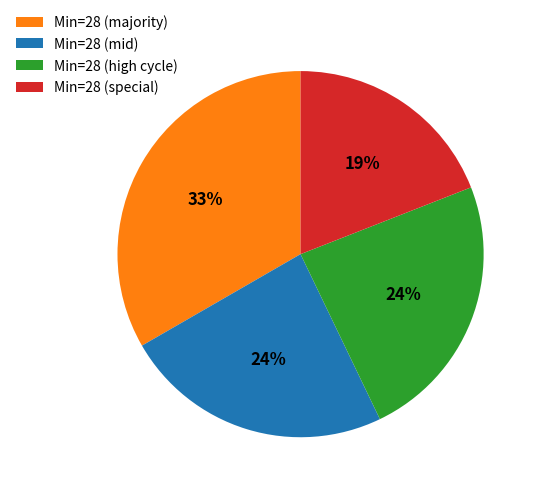

Count the number of slices in the pie.

4